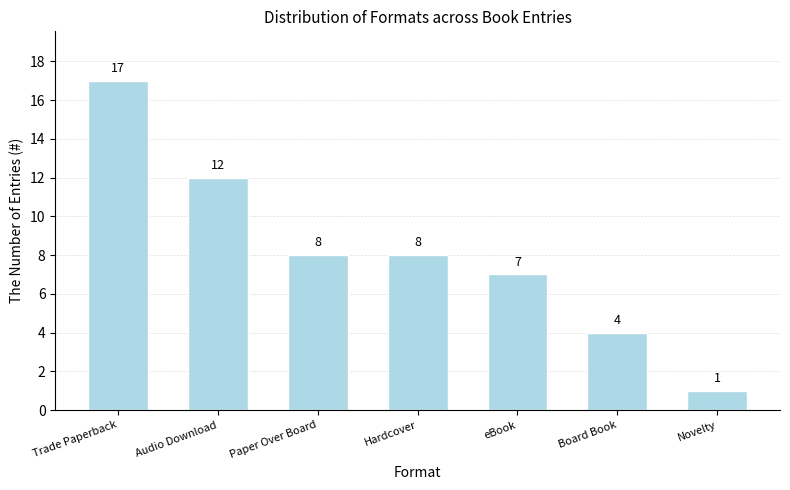

Which has a higher value, Board Book or Hardcover?

Hardcover